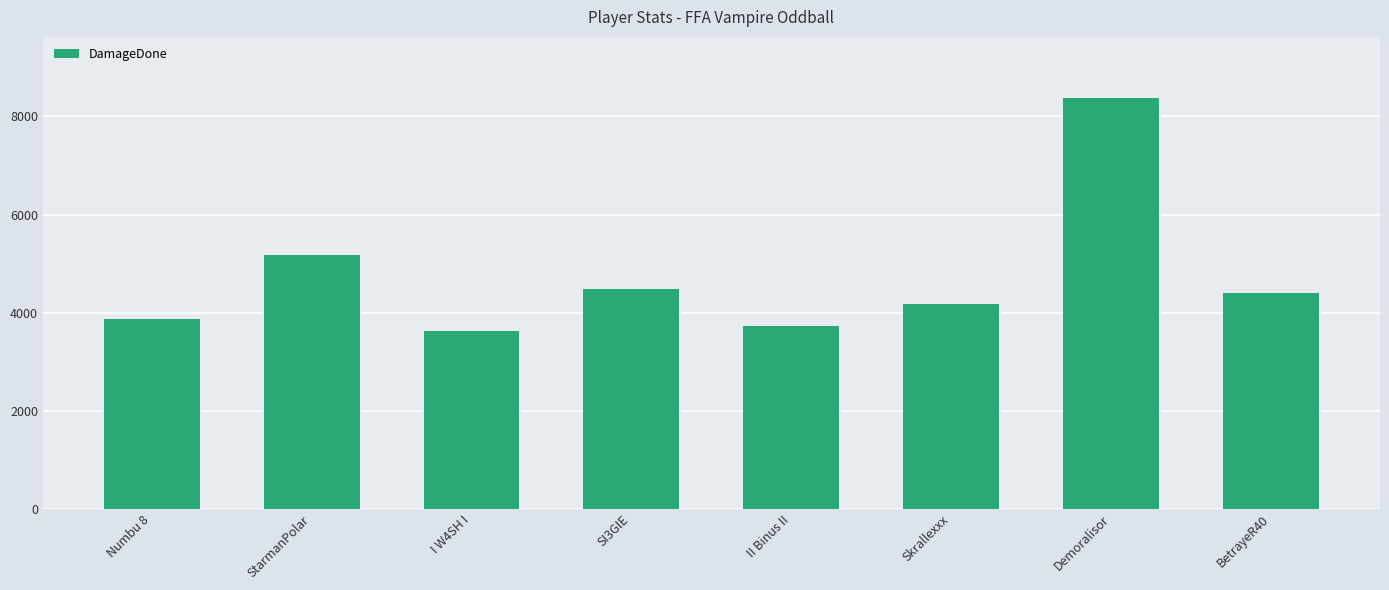

Reading right to left, what are all the values shown in this chart?

BetrayeR40=4409	Demoralisor=8367	Skrallexxx=4184	II Binus II=3719	SI3GIE=4486	I W4SH I=3621	StarmanPolar=5165	Numbu 8=3867